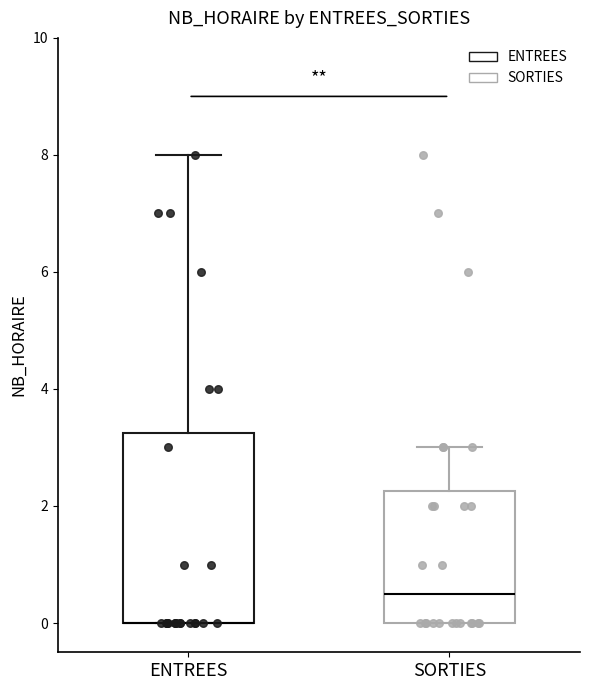

Reading left to right, transcribe this box plot: for each box, give where its median line is, the range the box spans, and where its two whiskers end, as read against the y-axis. The values are not printed on the chart, so give them approximately, as read against the axis.

ENTREES: median 0.0 (drawn on the box's lower edge), box 0.0 to 3.2, whiskers 0.0 to 8.0
SORTIES: median 0.6, box 0.0 to 2.2, whiskers 0.0 to 3.0